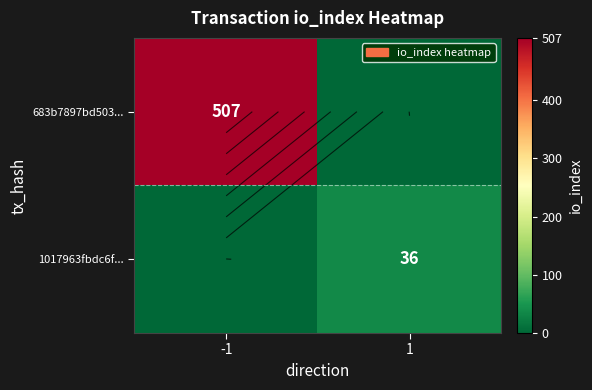

Rank the series by their average value, from lowest to highest.

1017963fbdc6f..., 683b7897bd503...